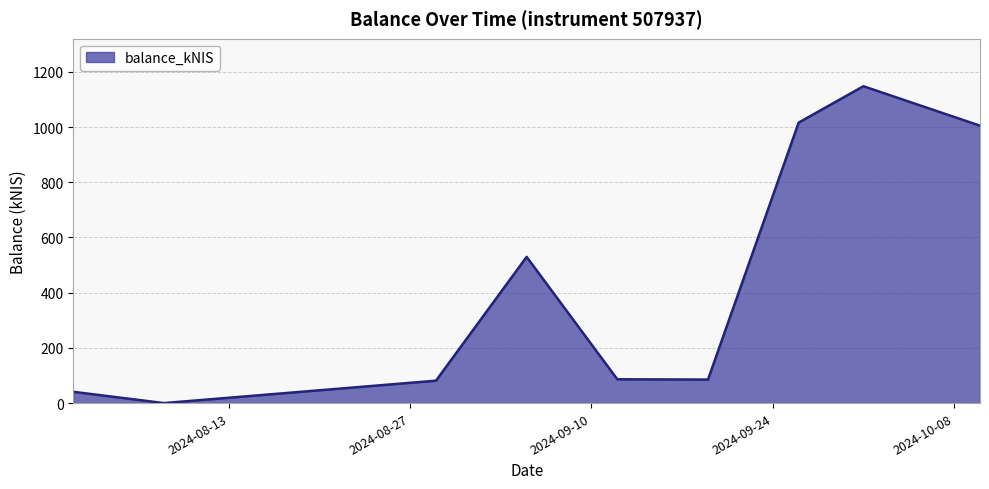

What is the difference between the maximum and minimum values?

1147.9